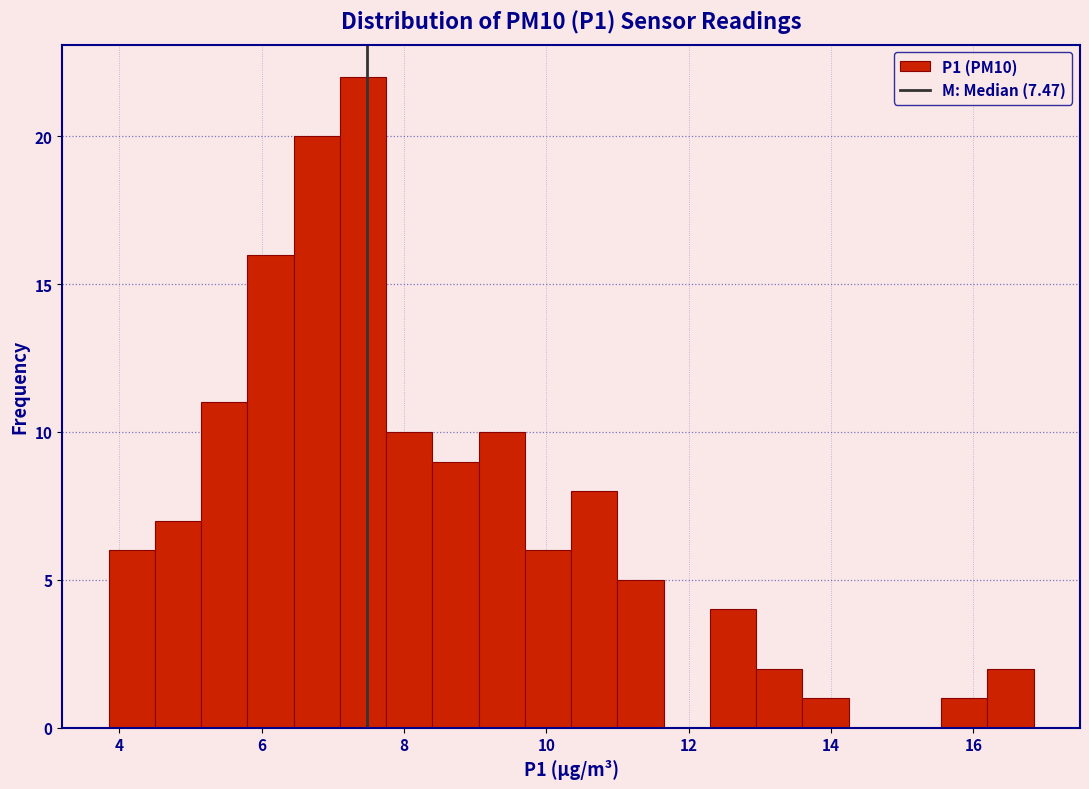

Around what value on the x-axis is the tallest bar? Give the approximate position of its centre, as read against the axis.

7.4